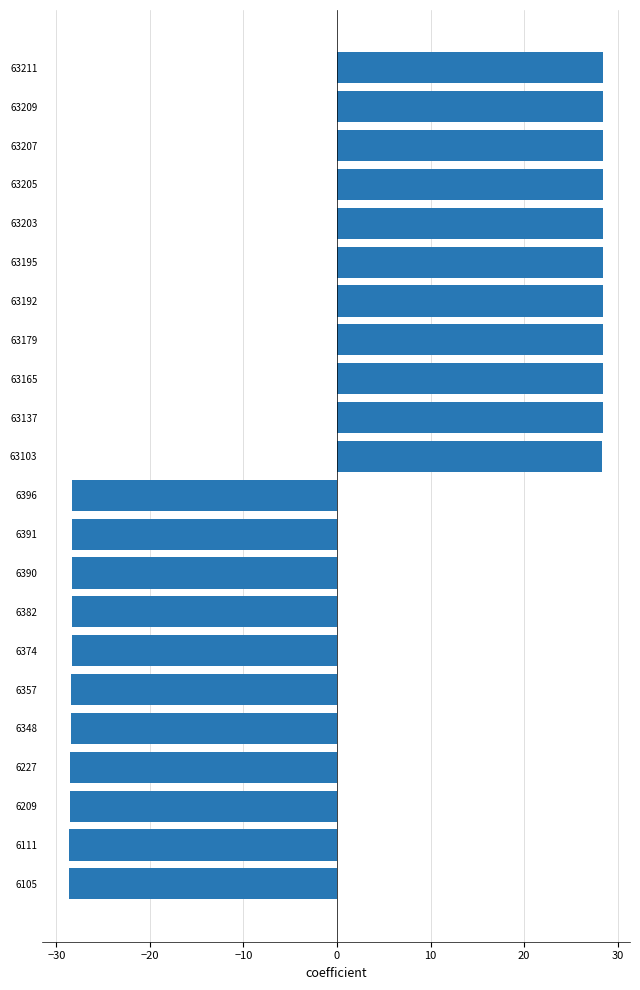

What is the smallest value displayed?

-28.6